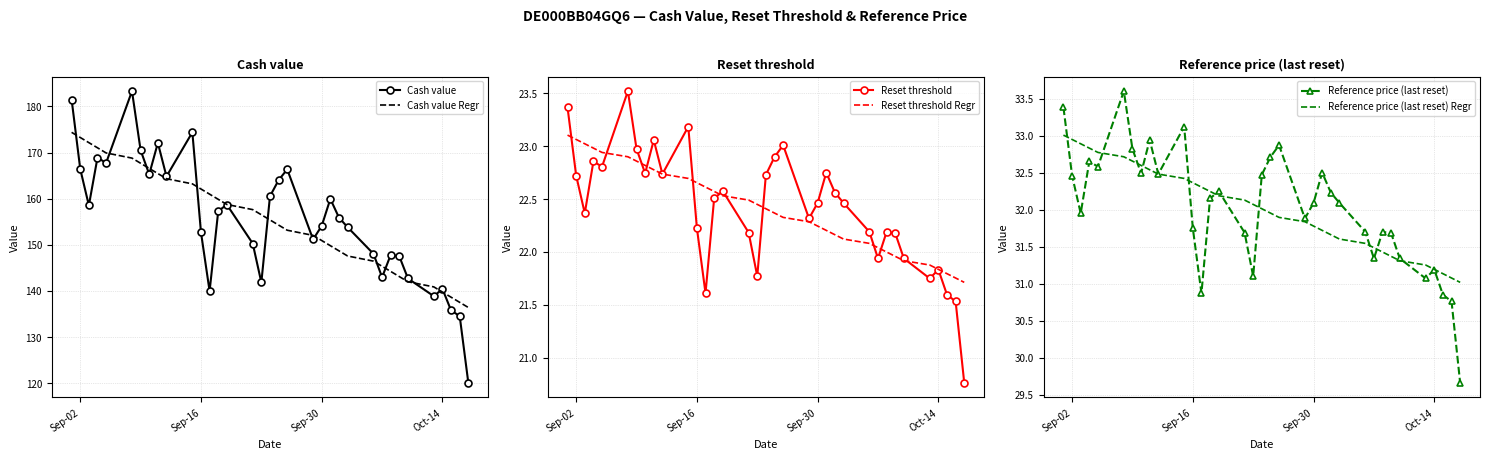

Reading left to right, extract all data points from this chart.

Cash value: 181.5	166.4	158.5	168.9	167.8	183.3	170.5	165.3	172.1	164.8	174.4	152.7	139.9	157.3	158.7	150.3	141.8	160.5	164.0	166.4	151.2	154.1	159.9	155.9	153.8	148.0	142.9	147.8	147.5	142.7	138.8	140.4	135.8	134.5	120.0
Cash value Regr: 174.4	173.3	172.2	171.0	169.9	168.8	167.7	166.6	165.5	164.3	163.2	162.1	161.0	159.9	158.7	157.6	156.5	155.4	154.3	153.2	152.0	150.9	149.8	148.7	147.6	146.5	145.3	144.2	143.1	142.0	140.9	139.7	138.6	137.5	136.4
Reset threshold: 23.4	22.7	22.4	22.9	22.8	23.5	23.0	22.7	23.1	22.7	23.2	22.2	21.6	22.5	22.6	22.2	21.8	22.7	22.9	23.0	22.3	22.5	22.8	22.6	22.5	22.2	21.9	22.2	22.2	21.9	21.7	21.8	21.6	21.5	20.8
Reset threshold Regr: 23.1	23.1	23.0	23.0	22.9	22.9	22.9	22.8	22.8	22.7	22.7	22.7	22.6	22.6	22.5	22.5	22.4	22.4	22.4	22.3	22.3	22.2	22.2	22.2	22.1	22.1	22.0	22.0	22.0	21.9	21.9	21.8	21.8	21.8	21.7
Reference price (last reset): 33.4	32.5	31.9	32.6	32.6	33.6	32.8	32.5	32.9	32.5	33.1	31.8	30.9	32.1	32.2	31.7	31.1	32.5	32.7	32.9	31.9	32.1	32.5	32.2	32.1	31.7	31.3	31.7	31.7	31.3	31.1	31.2	30.9	30.8	29.7
Reference price (last reset) Regr: 33.0	32.9	32.9	32.8	32.8	32.7	32.7	32.6	32.5	32.5	32.4	32.4	32.3	32.2	32.2	32.1	32.1	32.0	32.0	31.9	31.8	31.8	31.7	31.7	31.6	31.5	31.5	31.4	31.4	31.3	31.3	31.2	31.1	31.1	31.0